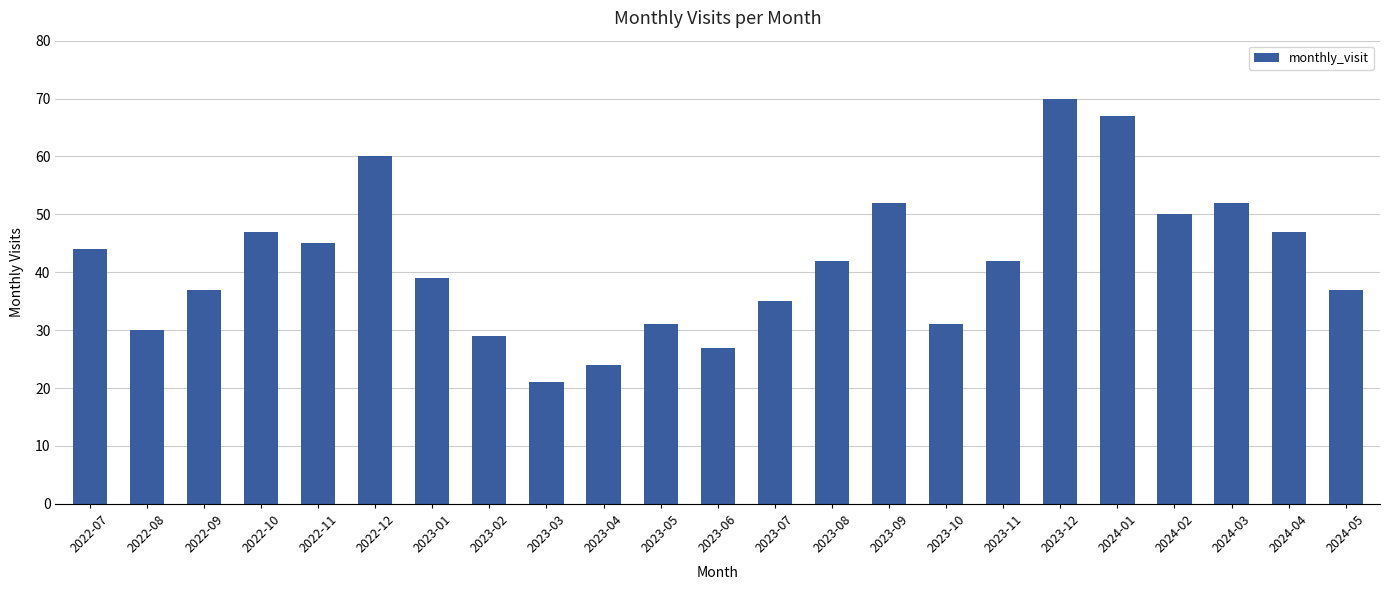

At which label is the value closest to 45?

2022-11